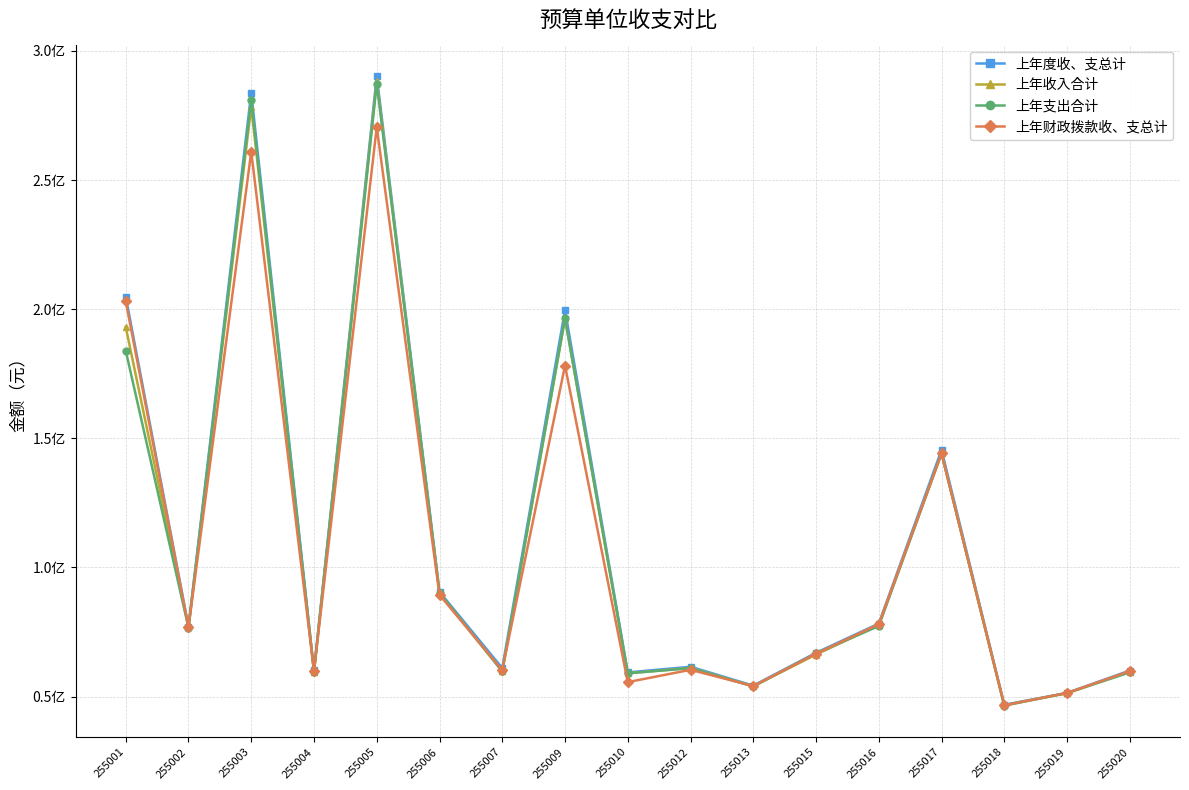

Is this an area chart (filled region under the line)?

No